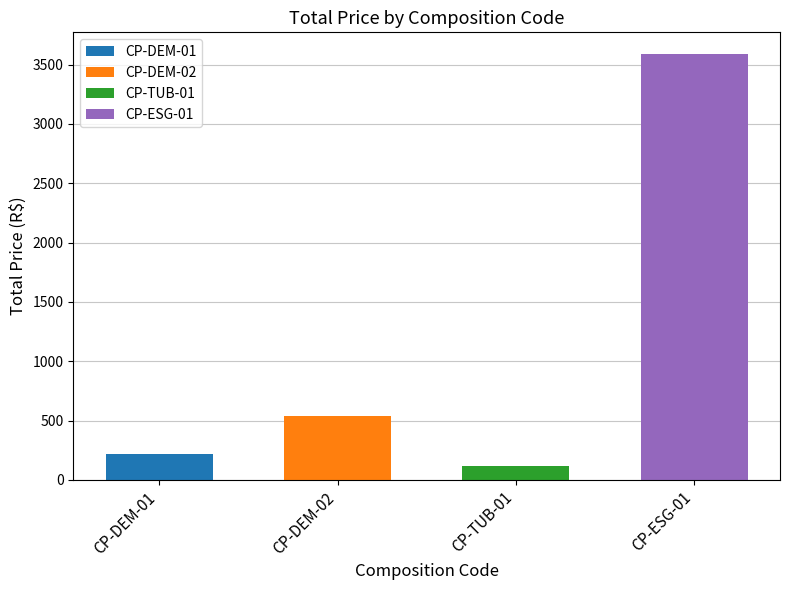

Reading left to right, transcribe all the data shown in this chart.

215.0	534.2	117.6	3592.8